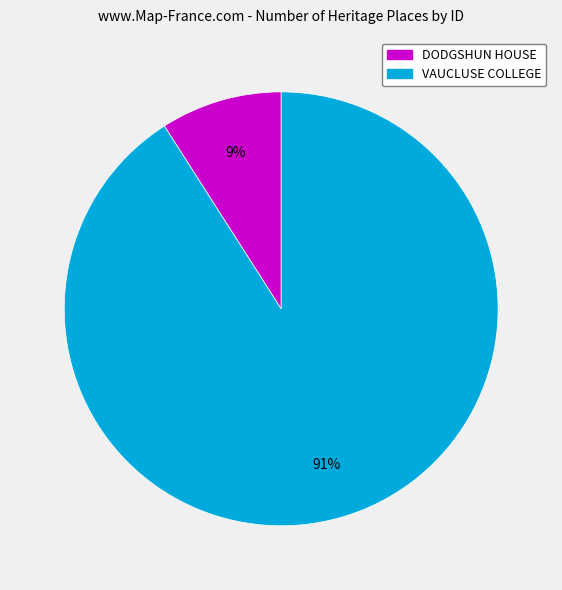

What percentage is the VAUCLUSE COLLEGE slice, to the nearest percent?

91%